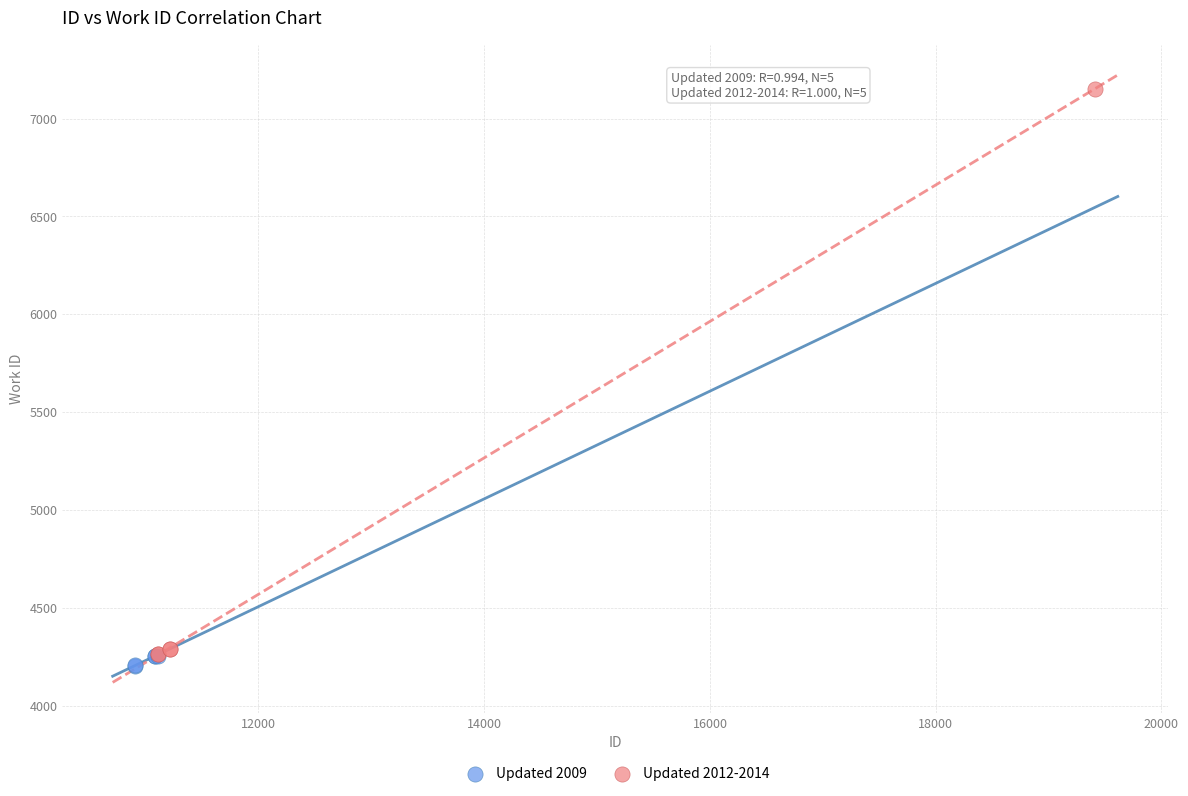

What are all the series names shown in the legend?

Updated 2009, Updated 2012-2014